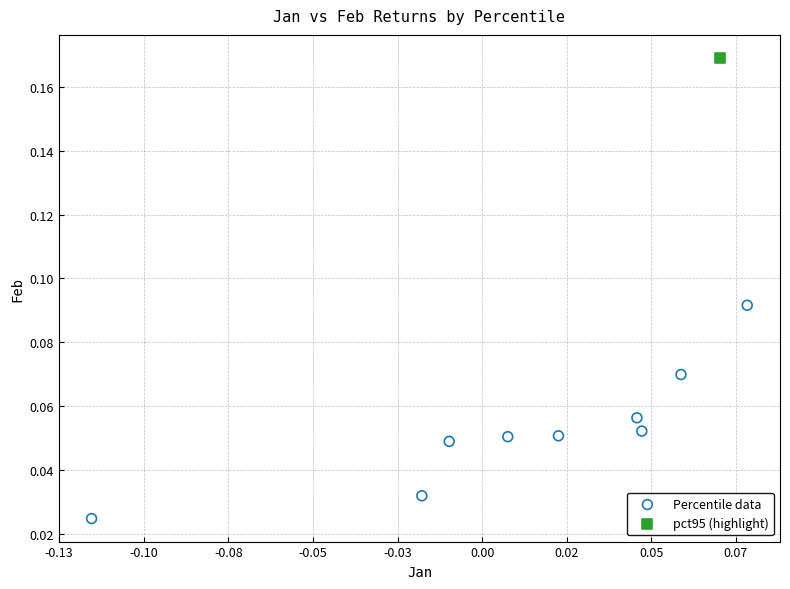

What are all the series names shown in the legend?

Percentile data, pct95 (highlight)